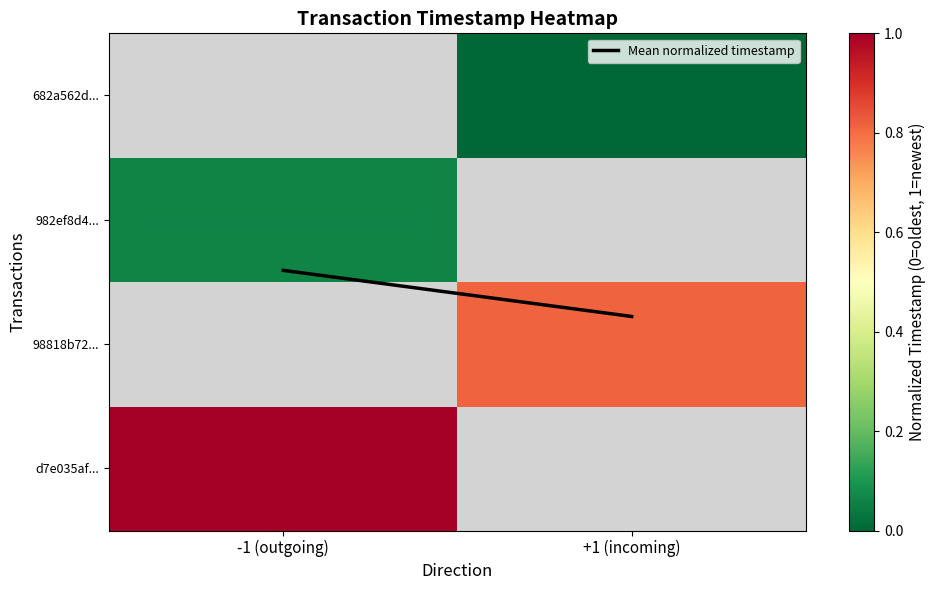

Between -1 (outgoing) and +1 (incoming), which series saw the biggest shift?

Mean normalized timestamp